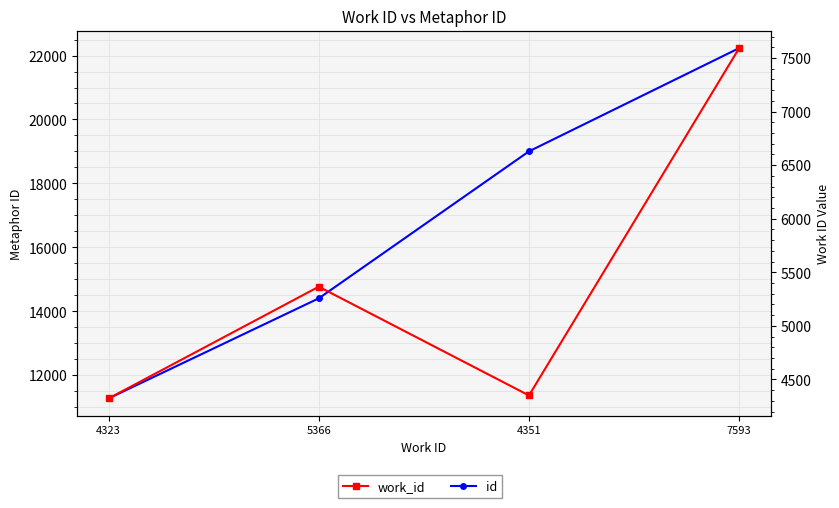

Is the value of id at 5366 greater than the value of work_id at 5366?

Yes